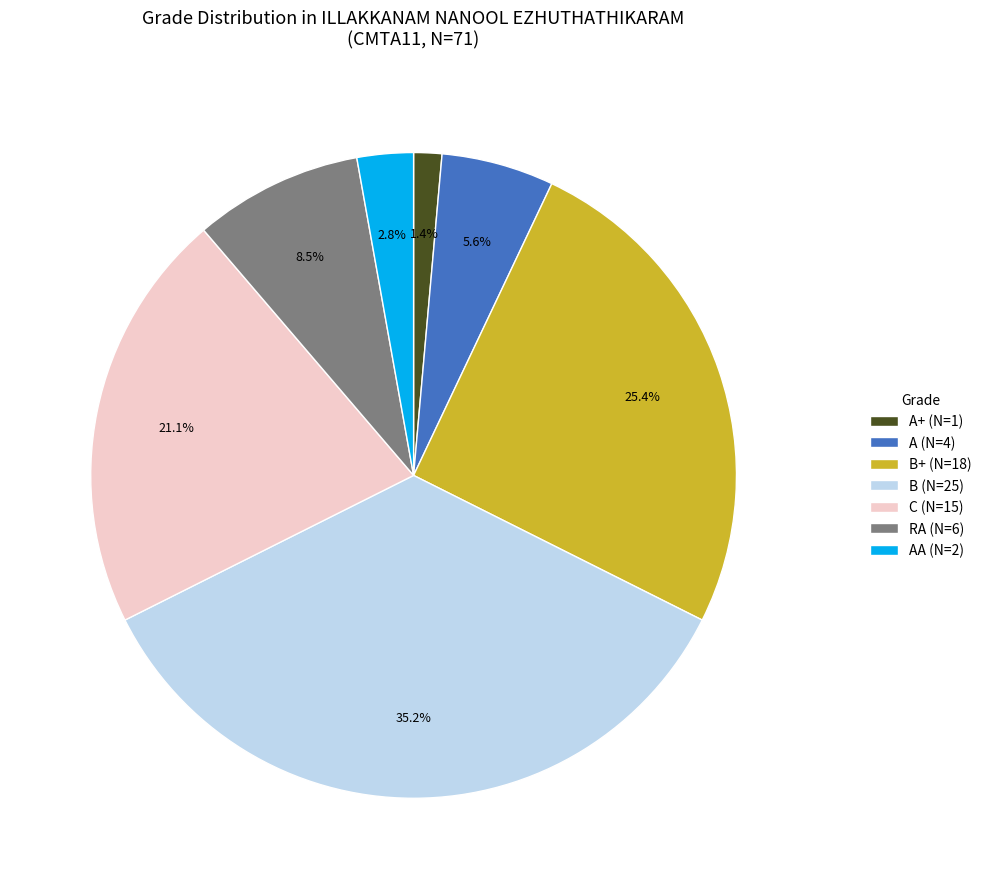

Is there a majority slice in this chart?

No